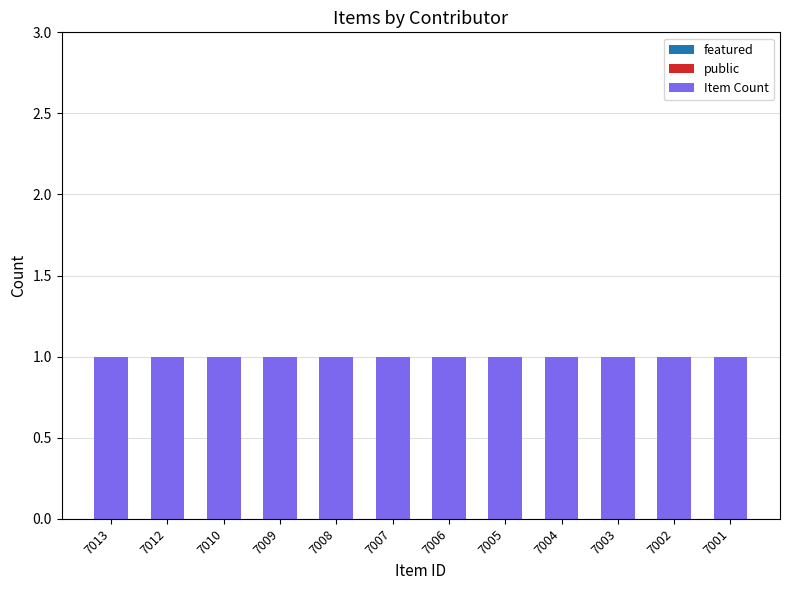

Which series has the largest total across all categories?

Item Count